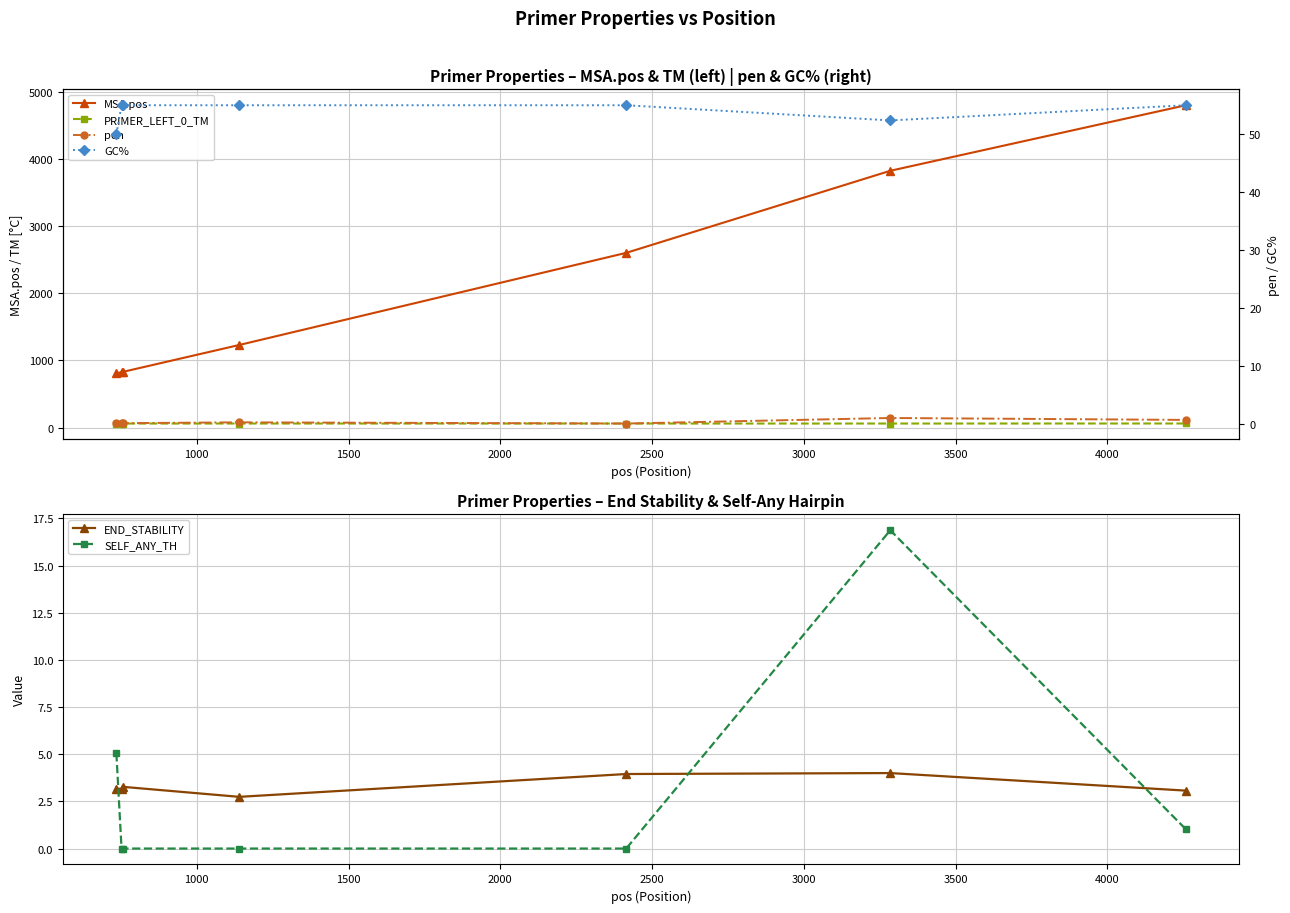

Does the chart display data point markers on the line(s)?

Yes